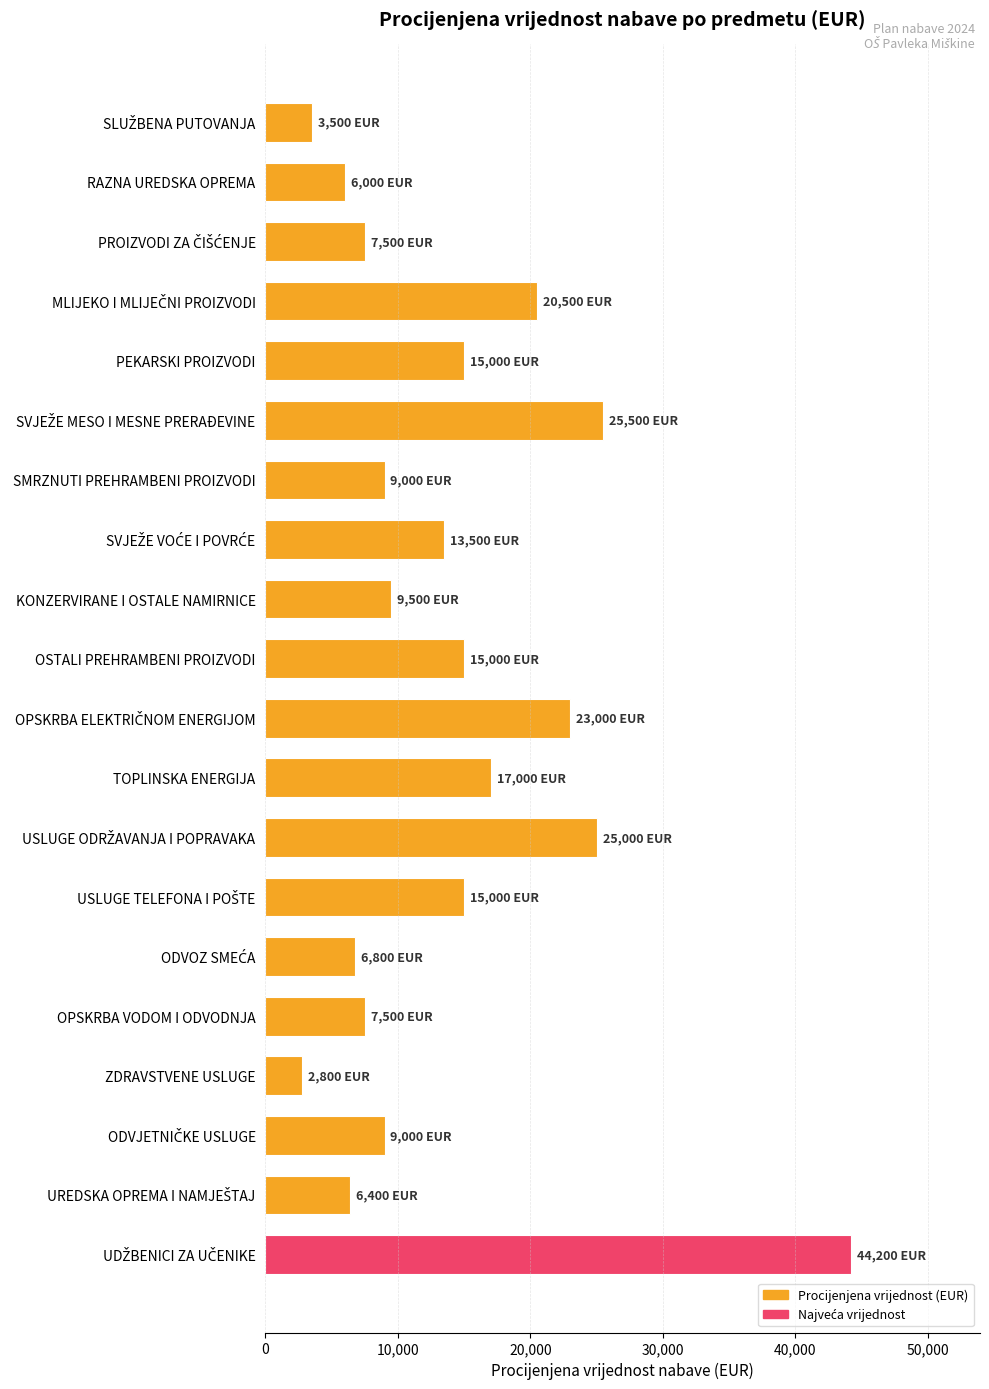

What is the label of the 19th bar from the bottom?

RAZNA UREDSKA OPREMA